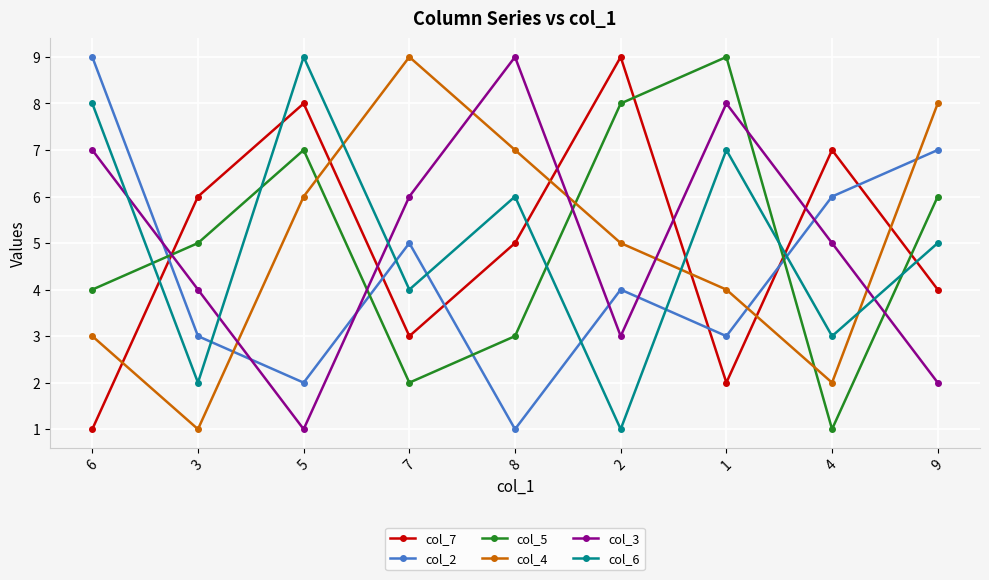

Reading left to right, extract all data points from this chart.

col_7: 1	6	8	3	5	9	2	7	4
col_2: 9	3	2	5	1	4	3	6	7
col_5: 4	5	7	2	3	8	9	1	6
col_4: 3	1	6	9	7	5	4	2	8
col_3: 7	4	1	6	9	3	8	5	2
col_6: 8	2	9	4	6	1	7	3	5